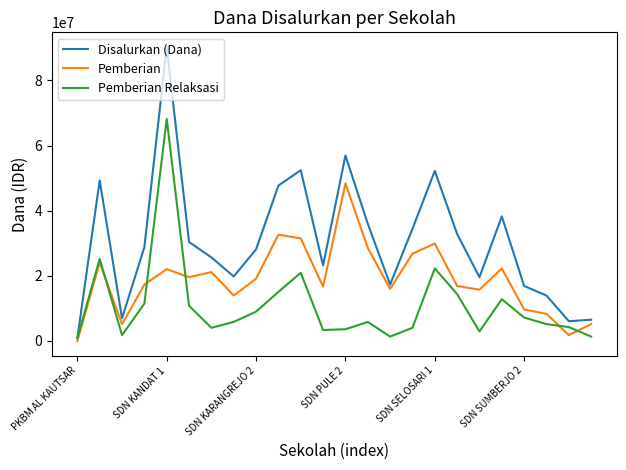

What is the maximum value shown in the chart?

90225000